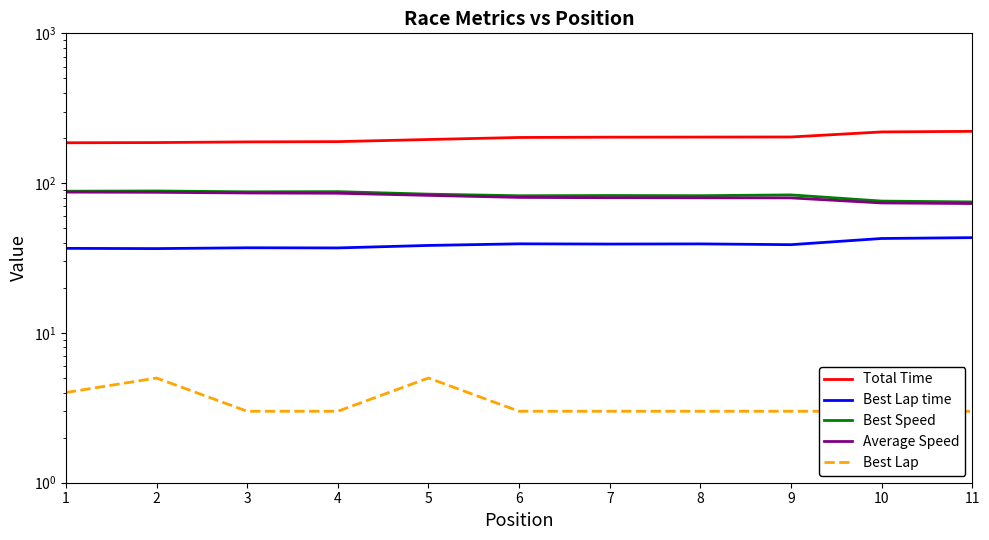

True or false: Best Lap has more than 2 points higher than both neighbors.

False